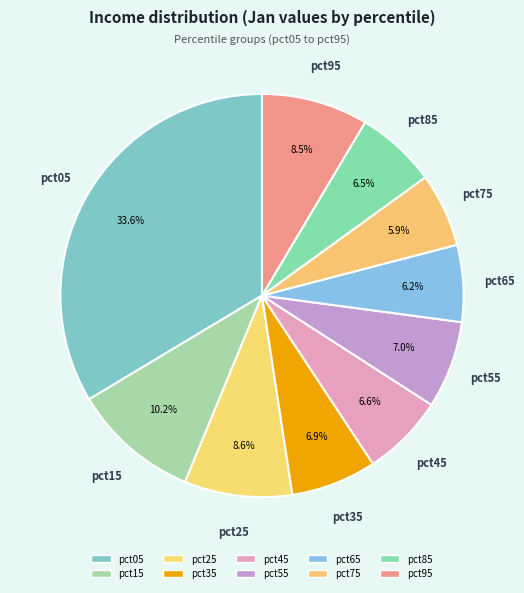

Does pct95 account for over 50% of the chart?

No